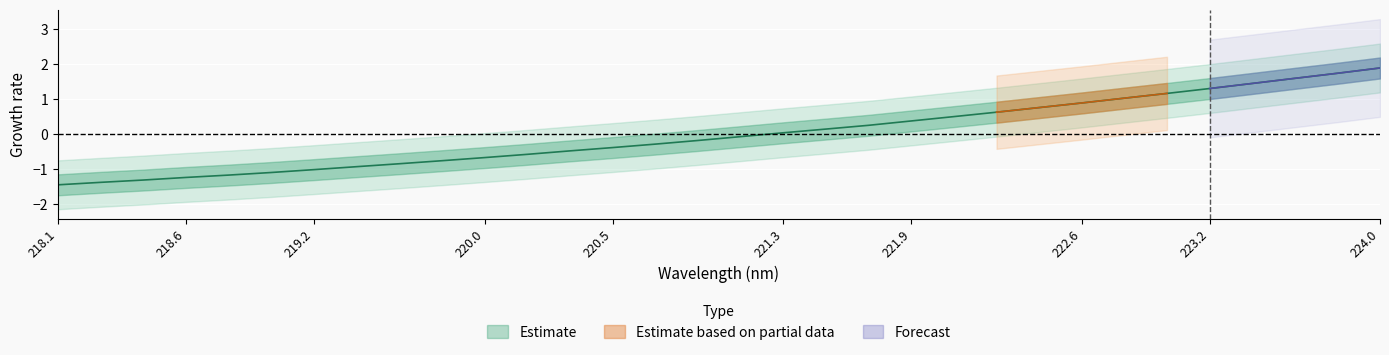

What is the change in value from 223.7895 to 223.9802?

+0.2